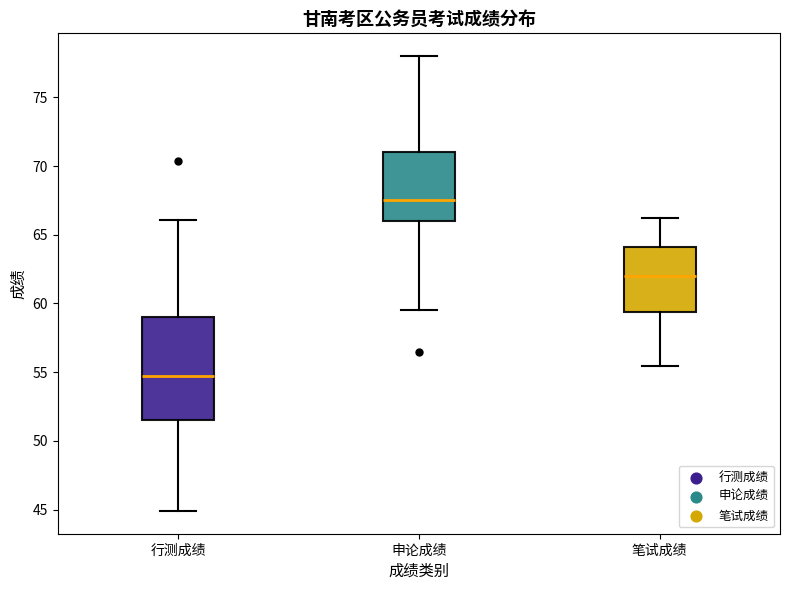

Which box is the tallest, from its lower edge to its upper edge?

行测成绩